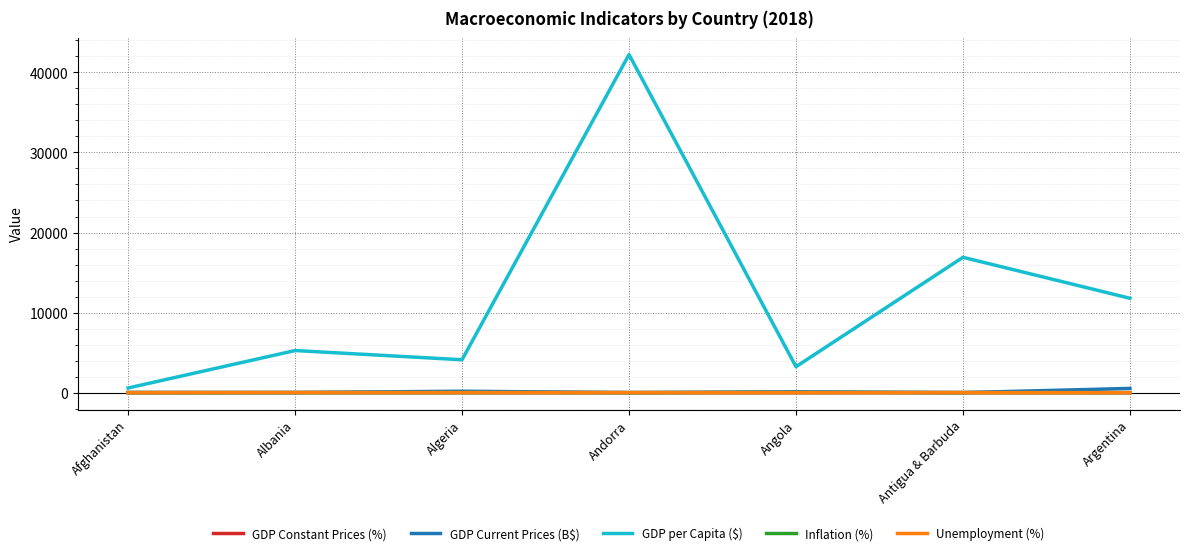

Between Albania and Andorra, which series saw the biggest shift?

GDP per Capita ($)